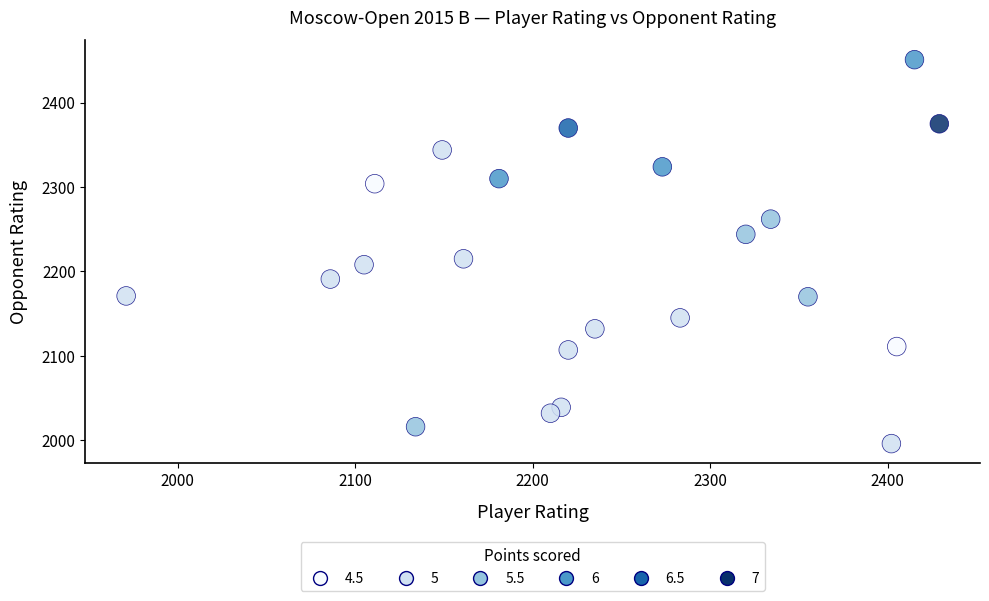

What is the range of X values (max minus min)?

458